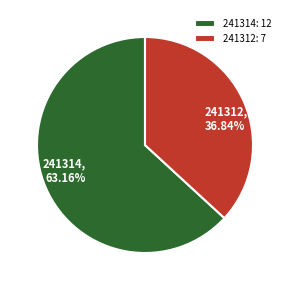

The 241312 slice represents 37% of the pie. True or false?

True